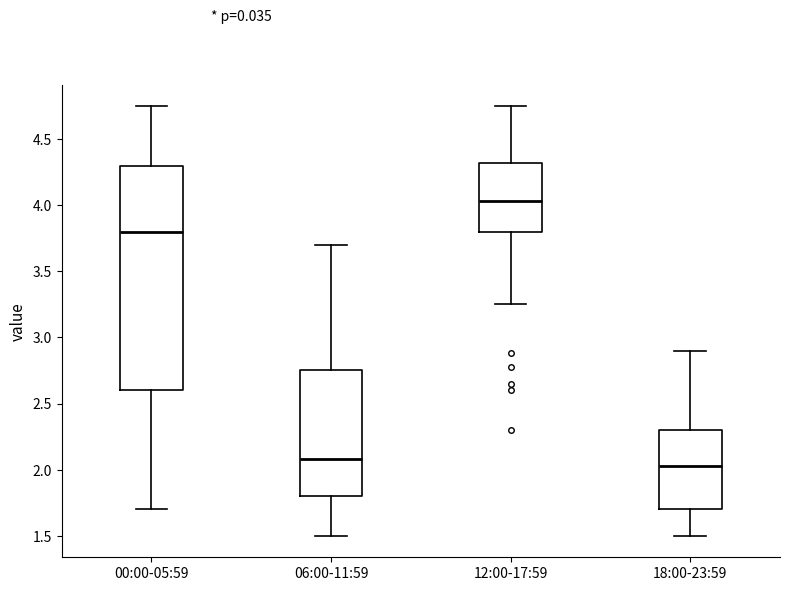

Which box is the tallest, from its lower edge to its upper edge?

00:00-05:59